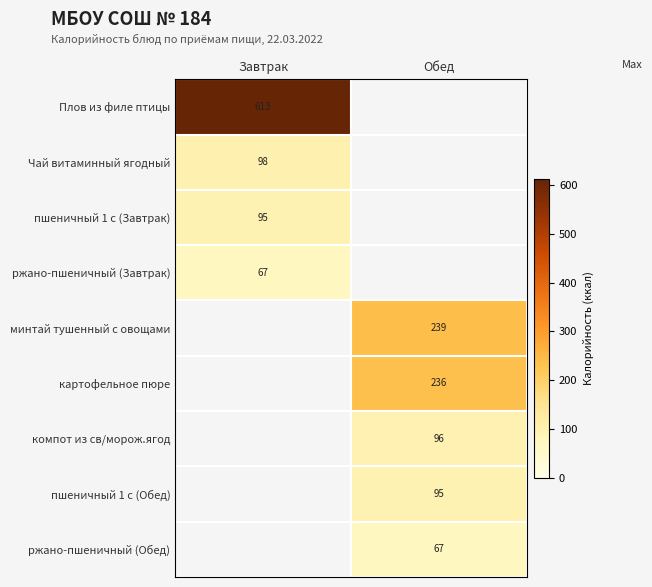

Is it true that минтай тушенный с овощами equals 363 at Обед?

False